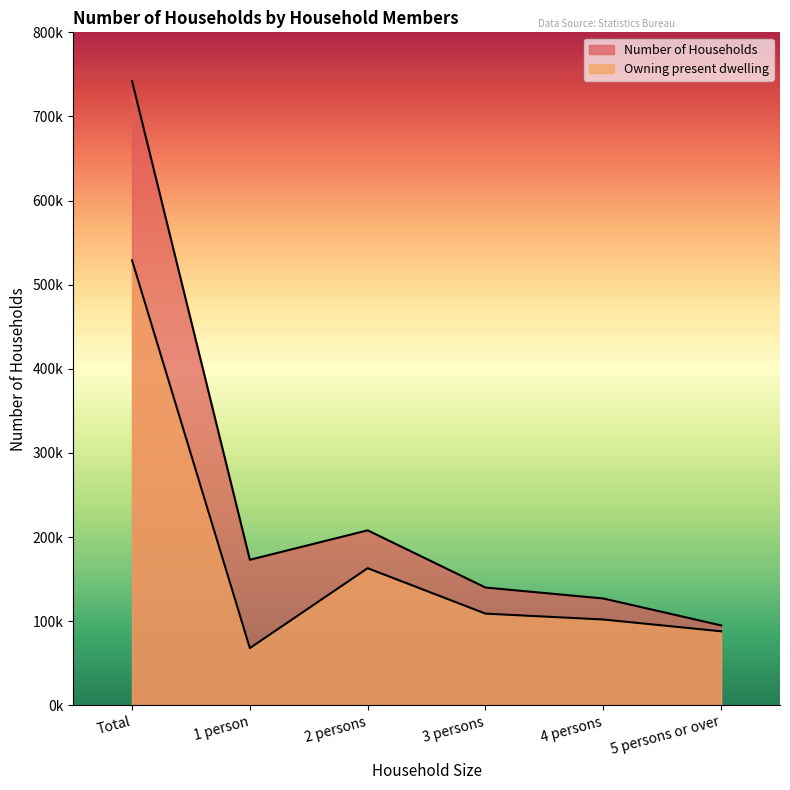

Does the chart have visible grid lines?

No